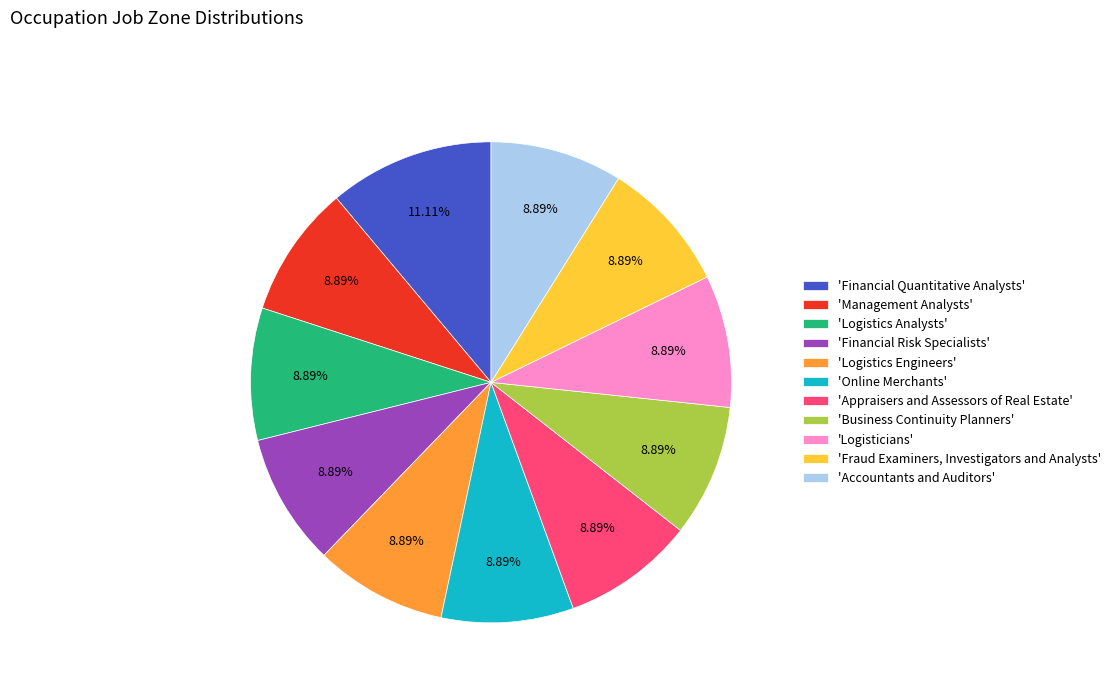

Count the number of slices in the pie.

11